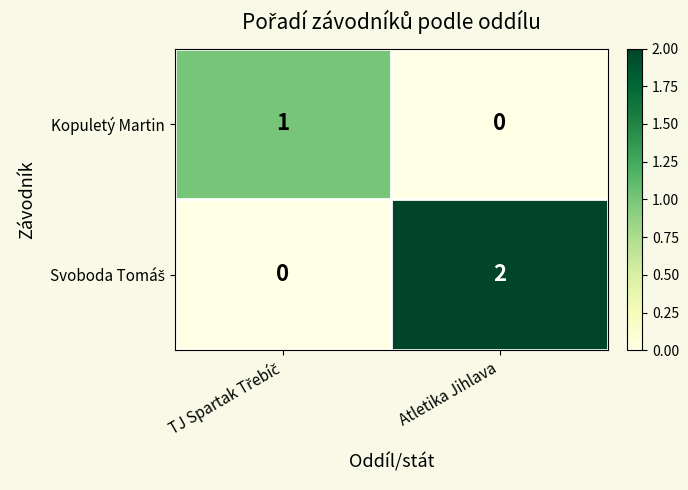

The Kopuletý Martin series shows 0 at Atletika Jihlava. True or false?

True